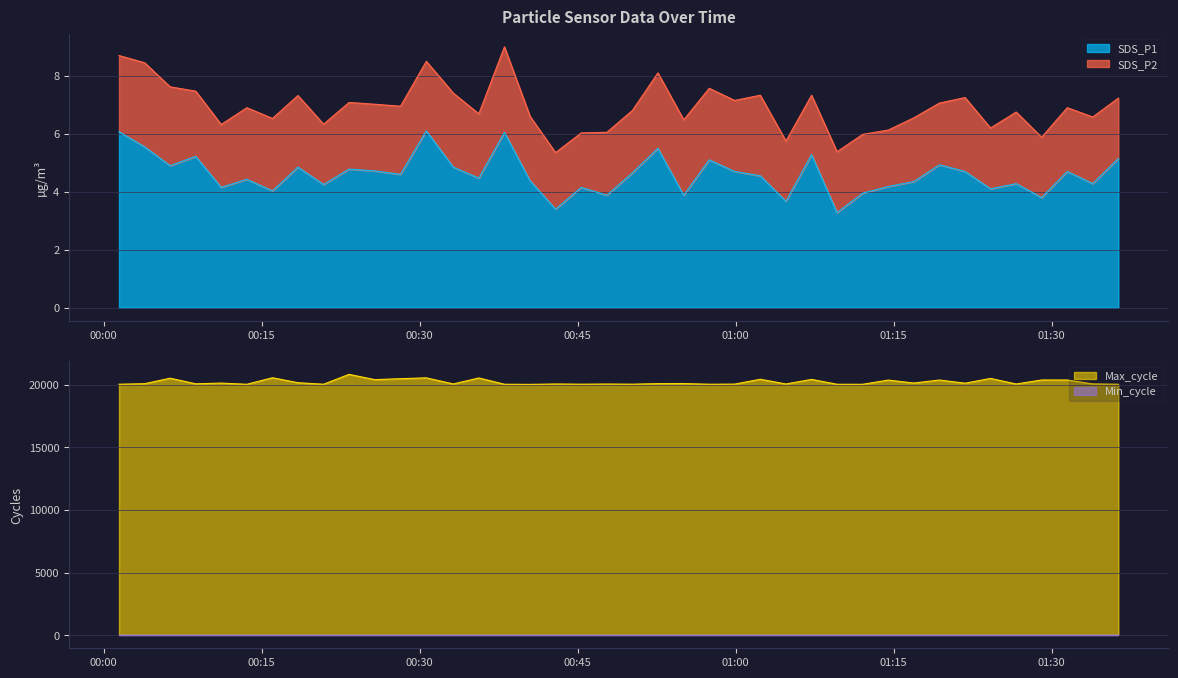

What is the difference between the second highest and second lowest values in the SDS_P1 series?

2.7